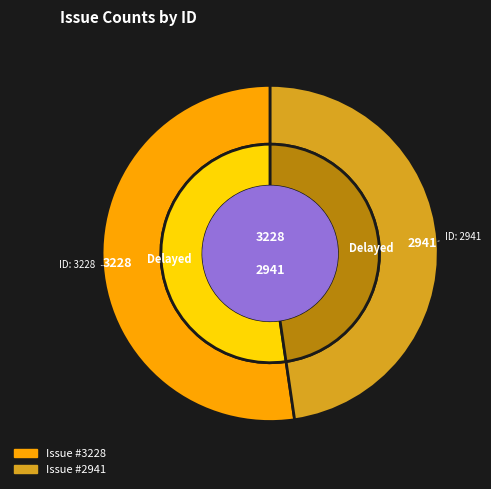

What is the change in value from 3228 to 2941?

-287